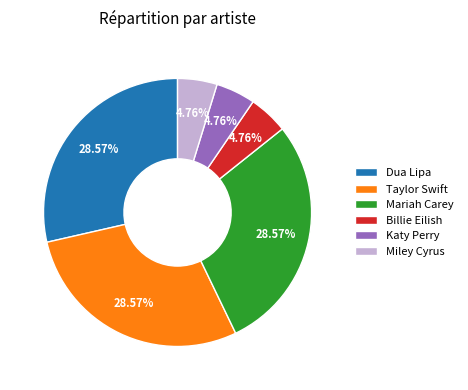

Do Katy Perry and Dua Lipa together represent more than half of the pie?

No